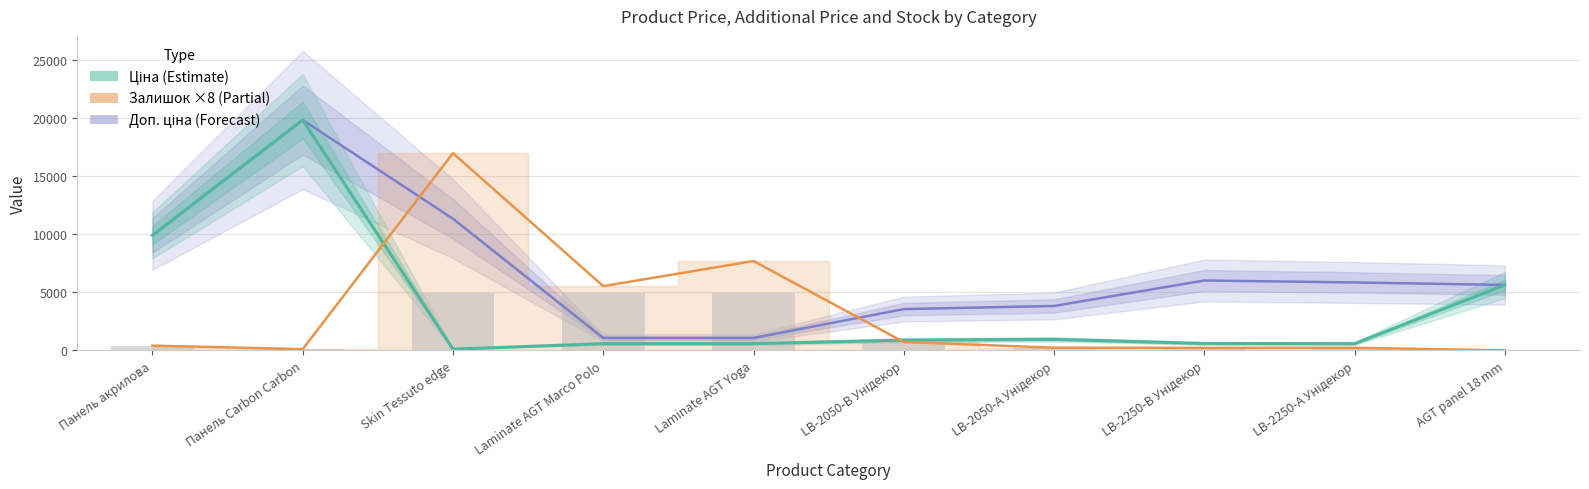

At which category is the sum across all series the highest?

Панель Carbon Carbon